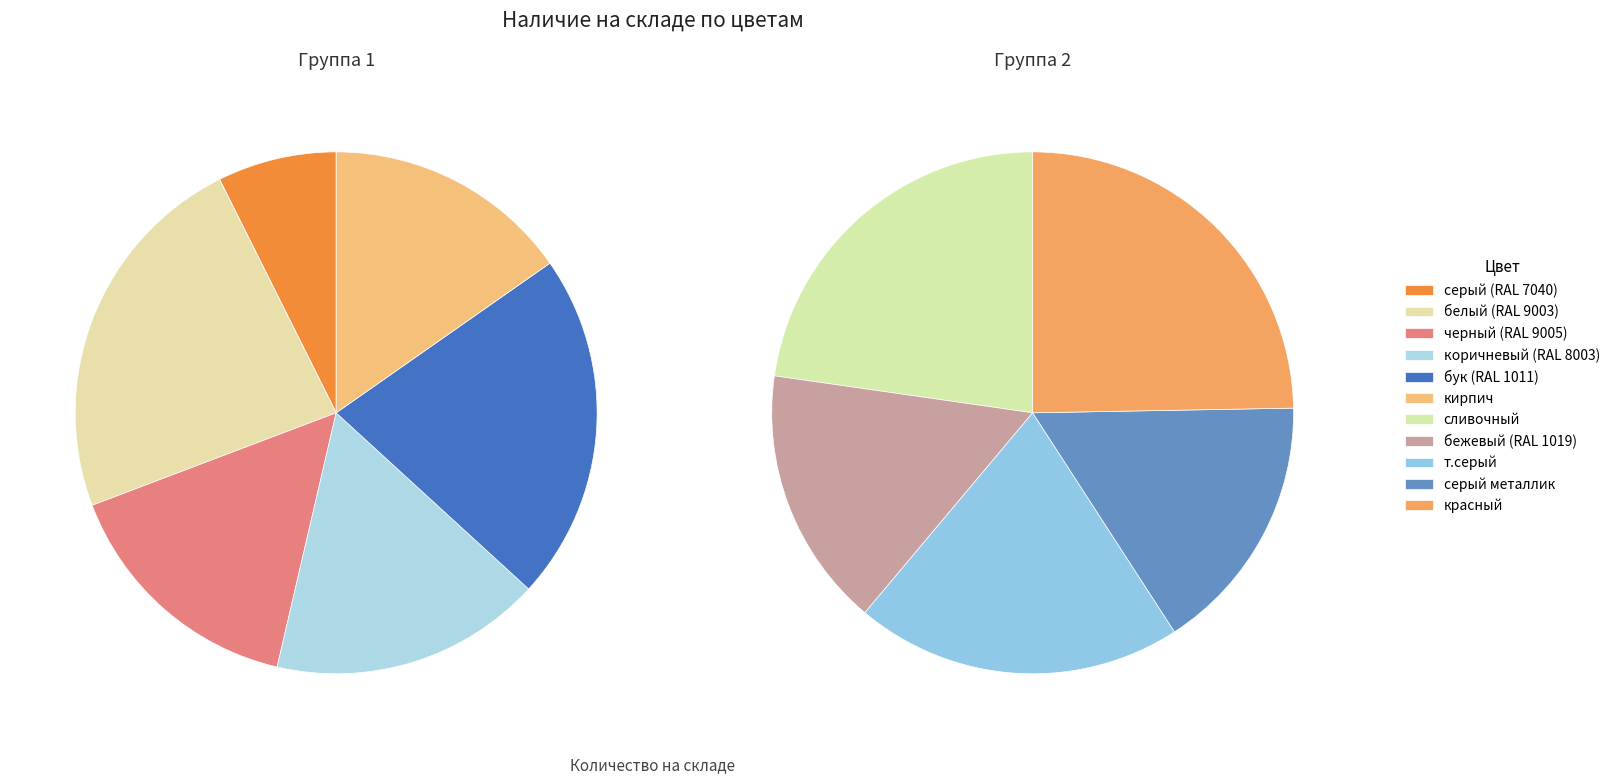

To the nearest percent, what is the difference between the largest and smallest slice percentages?

8%